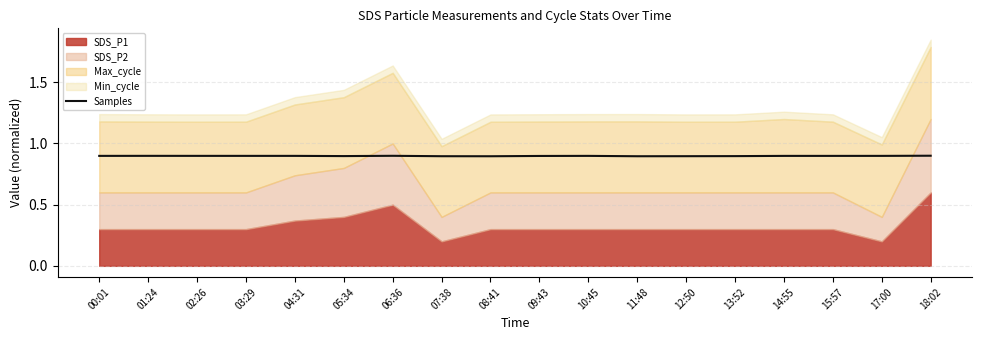

The Samples series shows 0.9 at 11:48. True or false?

True